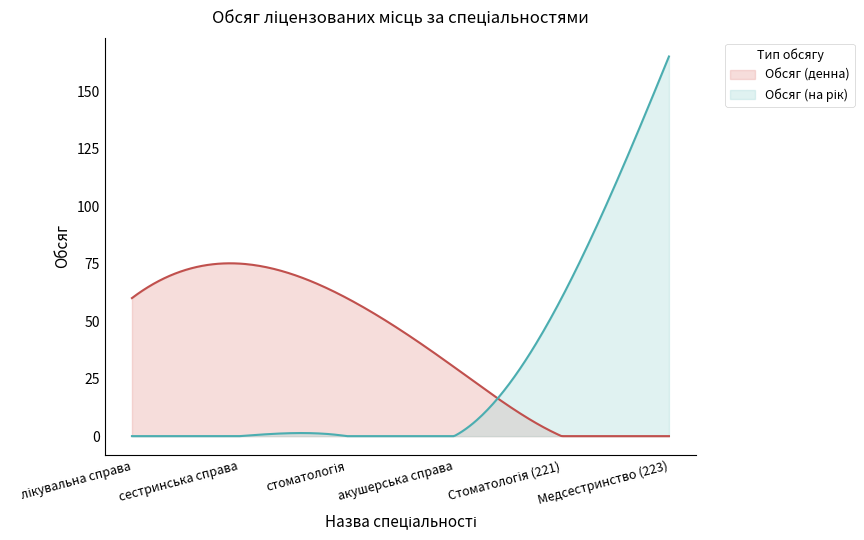

At which category is the sum across all series the highest?

Медсестринство (223)